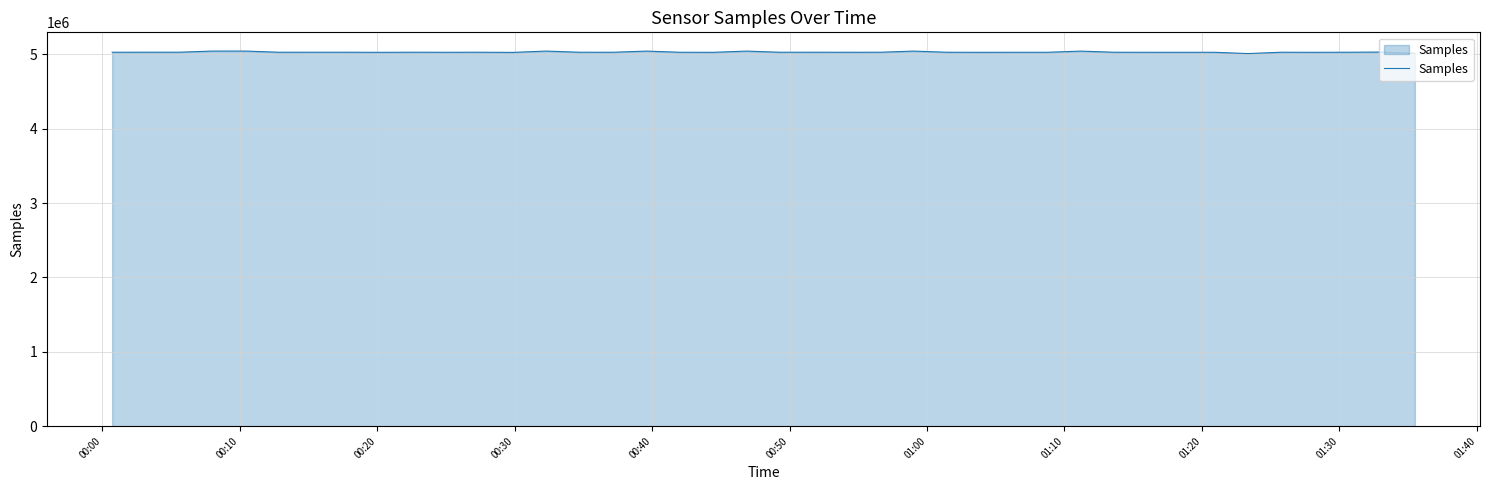

What is the minimum value shown in the chart?

5010928